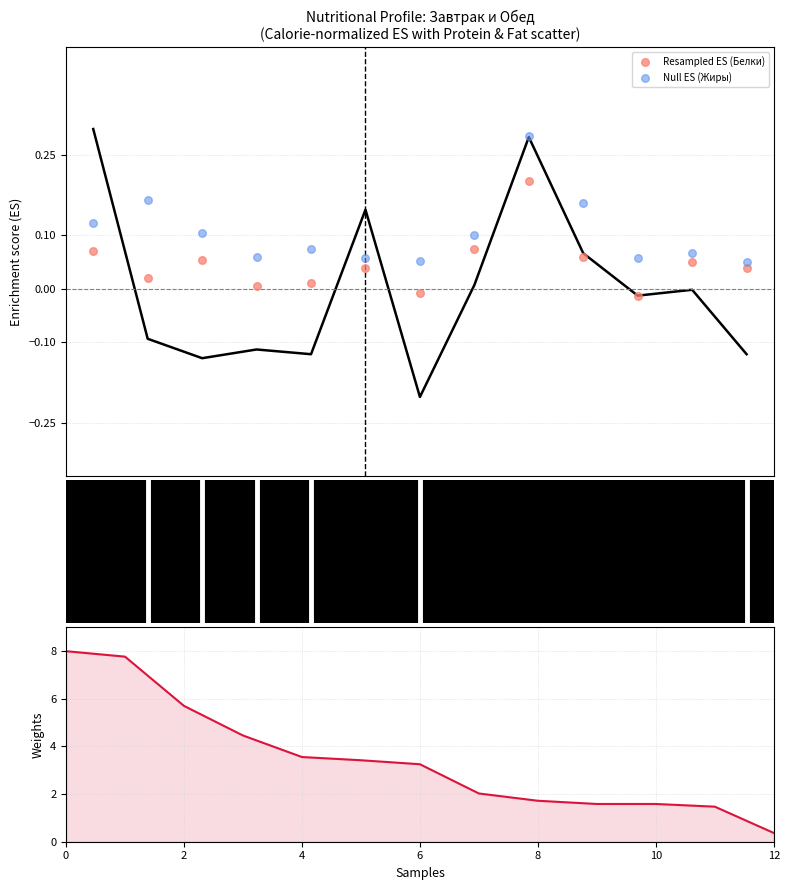

Which series reaches the minimum Y coordinate?

Resampled ES (Белки)